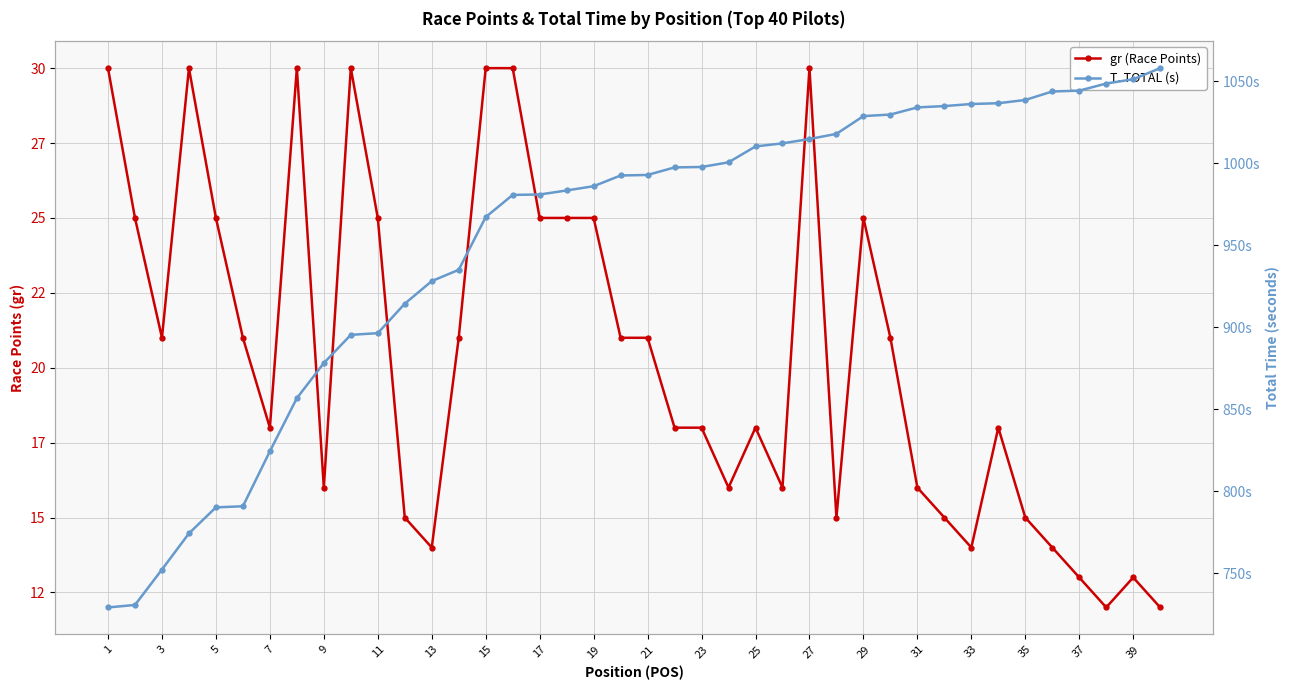

Reading left to right, what are all the values shown in this chart?

gr (Race Points): 30.0	25.0	21.0	30.0	25.0	21.0	18.0	30.0	16.0	30.0	25.0	15.0	14.0	21.0	30.0	30.0	25.0	25.0	25.0	21.0	21.0	18.0	18.0	16.0	18.0	16.0	30.0	15.0	25.0	21.0	16.0	15.0	14.0	18.0	15.0	14.0	13.0	12.0	13.0	12.0
T. TOTAL (s): 729.0	730.5	752.1	774.2	790.1	790.7	824.2	856.7	878.1	895.3	896.4	914.3	928.1	935.0	967.2	980.7	981.0	983.4	986.0	992.6	992.9	997.5	997.8	1000.6	1010.3	1012.2	1014.8	1018.0	1028.8	1029.8	1034.1	1034.9	1036.2	1036.7	1038.7	1043.8	1044.3	1048.7	1051.3	1058.1